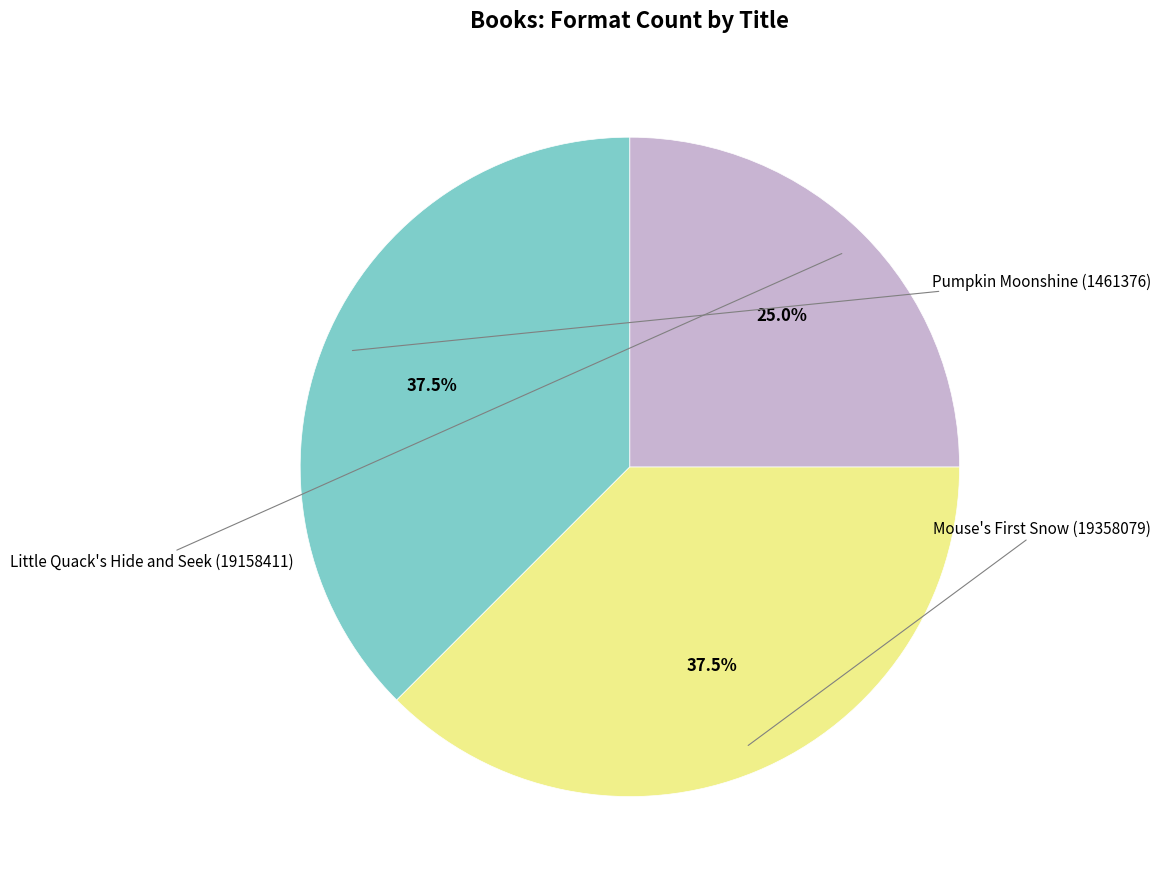

Is there any slice that represents more than half of the pie?

No